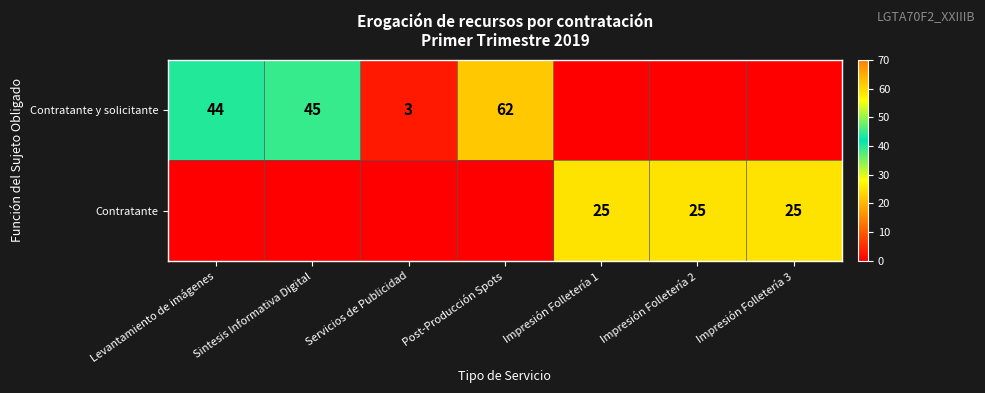

True or false: Contratante y solicitante has a value of 102 at Post-Producción Spots.

False